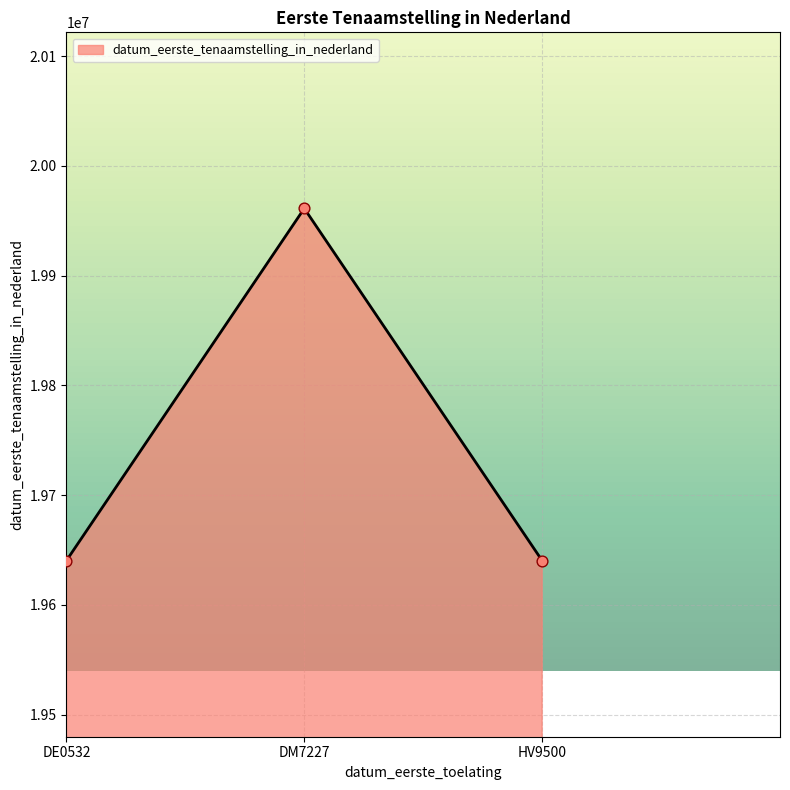

Between DM7227 and HV9500, which is larger?

DM7227